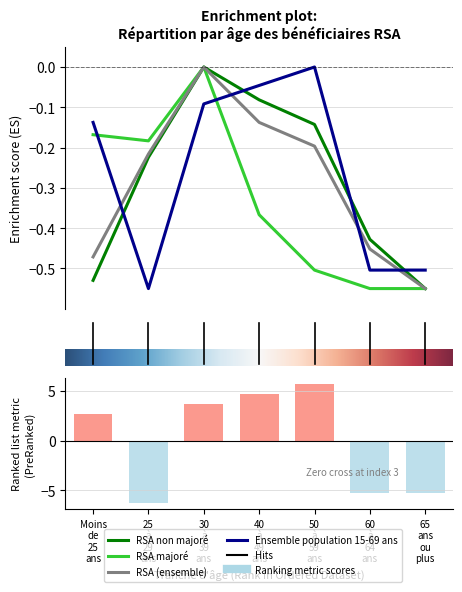

Reading right to left, transcribe all the data shown in this chart.

RSA non majoré: -0.5	-0.4	-0.1	-0.1	0.0	-0.2	-0.5
RSA majoré: -0.5	-0.5	-0.5	-0.4	0.0	-0.2	-0.2
RSA (ensemble): -0.5	-0.5	-0.2	-0.1	0.0	-0.2	-0.5
Ensemble population 15-69 ans: -0.5	-0.5	0.0	-0.0	-0.1	-0.5	-0.1